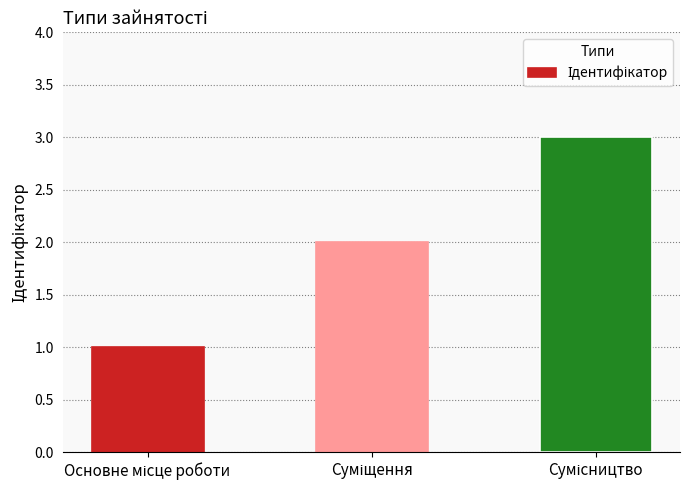

What is the greatest value displayed?

3